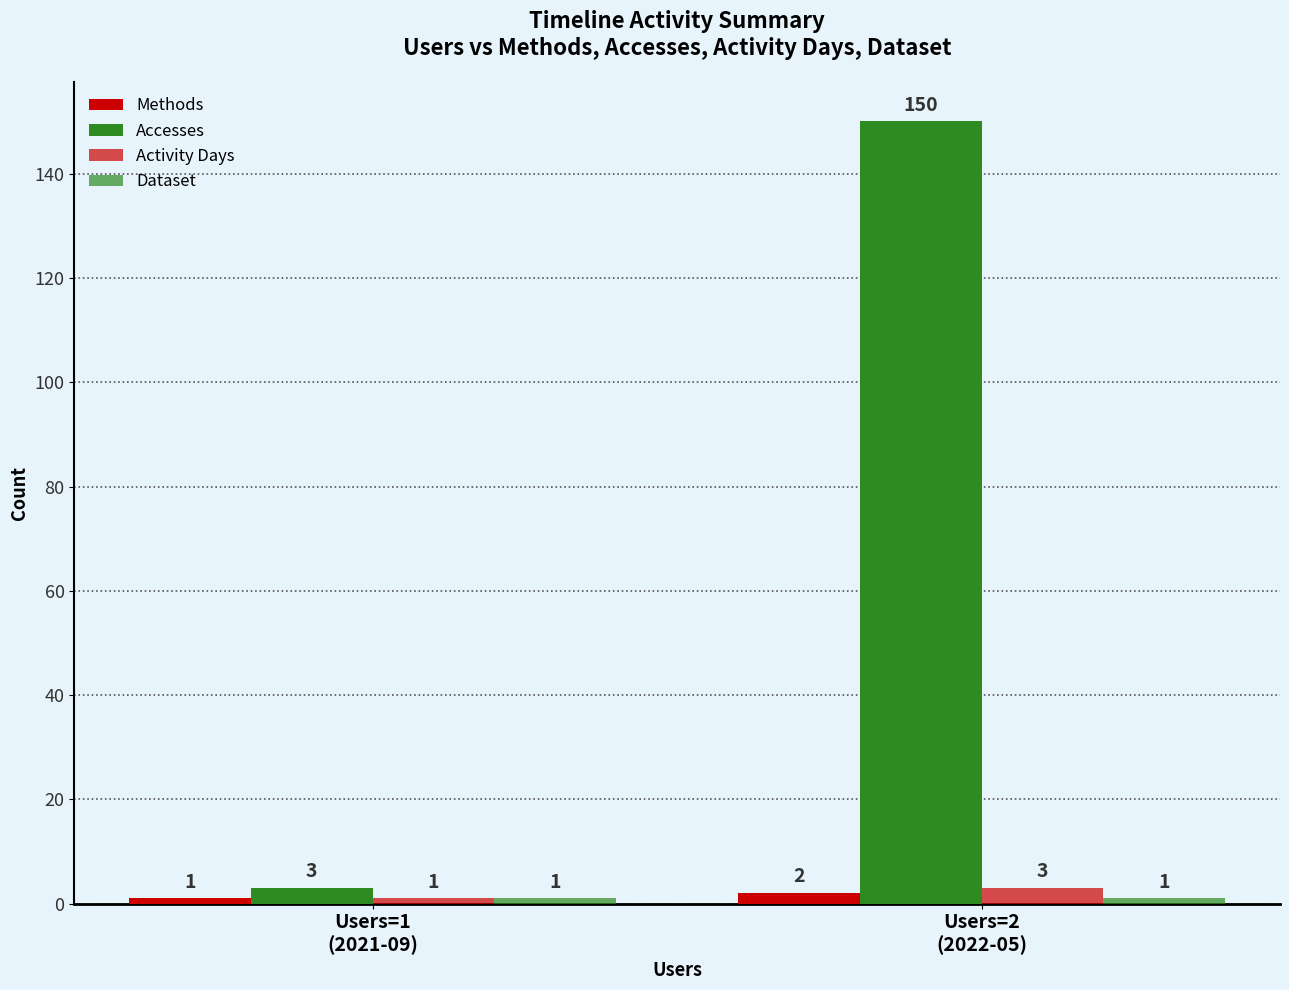

Between Users=1
(2021-09) and Users=2
(2022-05), which series saw the biggest shift?

Accesses